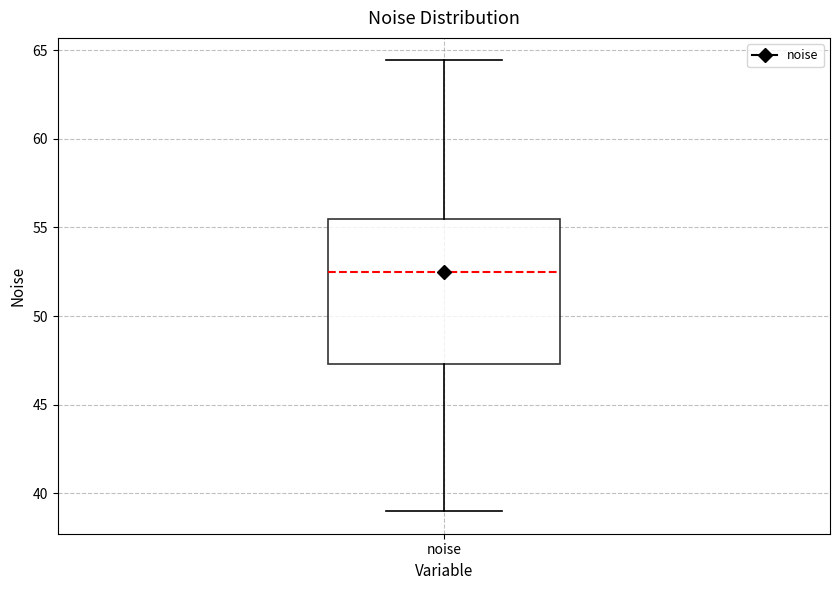

Read this box plot against the y-axis: the position of the median line, the range covered by the box, and the ends of both whiskers. The values are not printed on the chart, so give them approximately, as read against the axis.

median 52.5, box 47.5 to 55.5, whiskers 39.0 to 64.5